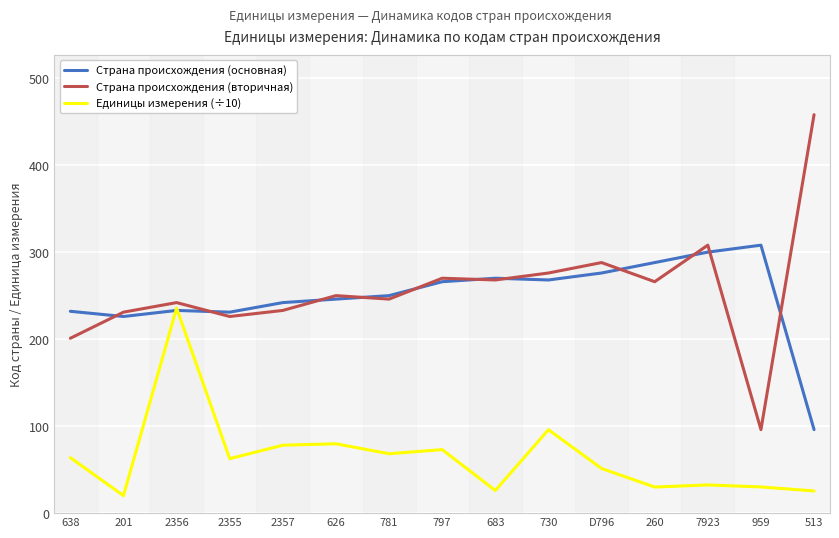

At which category is the sum across all series the highest?

2356